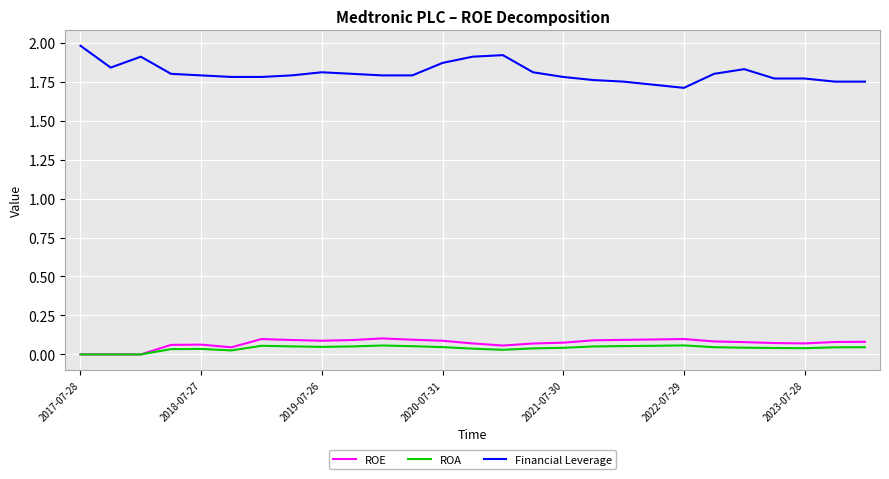

Which series has the largest range (max minus min)?

Financial Leverage